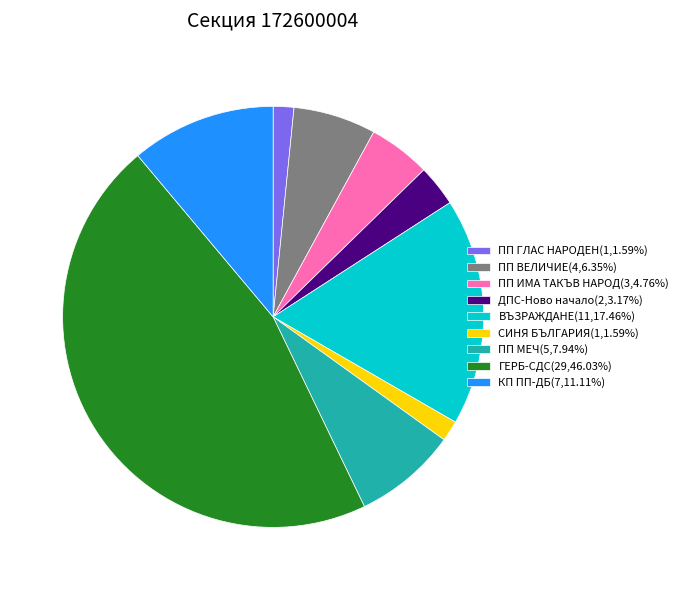

True or false: СИНЯ БЪЛГАРИЯ accounts for 2% of the total.

True